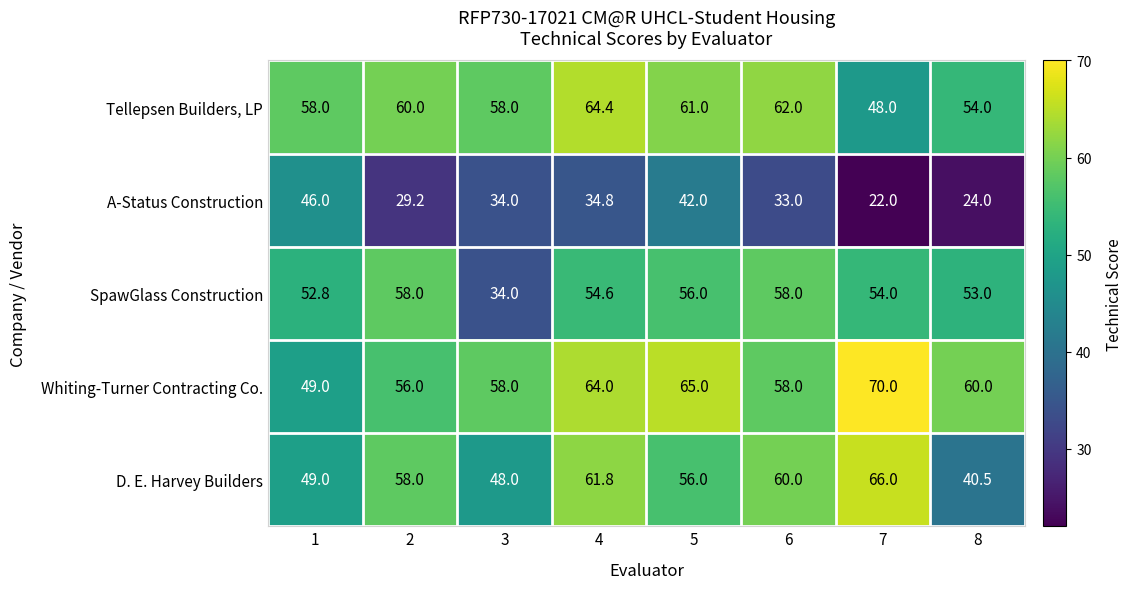

Which series changed the most between 2 and 5?

A-Status Construction